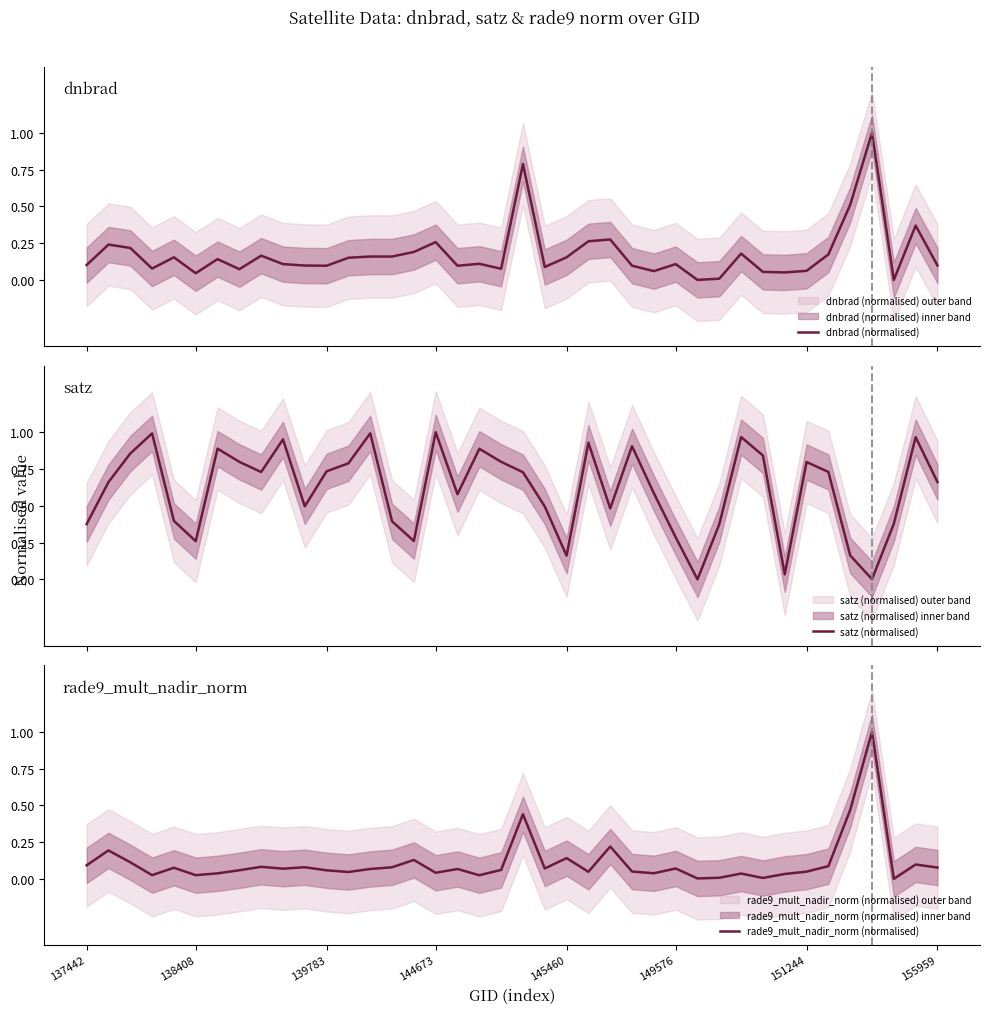

Where is satz (normalised) nearest to the value 0?

28